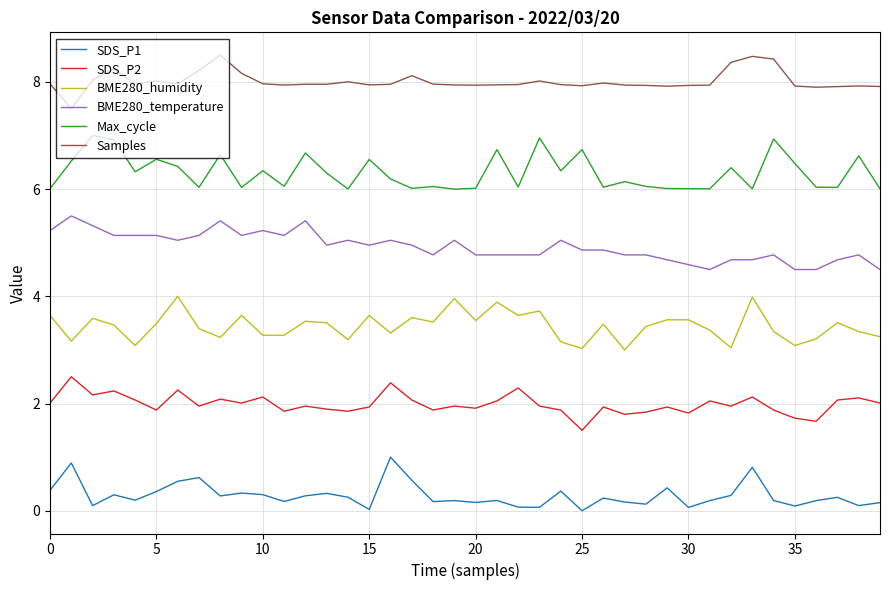

Which series has the largest total across all categories?

Samples